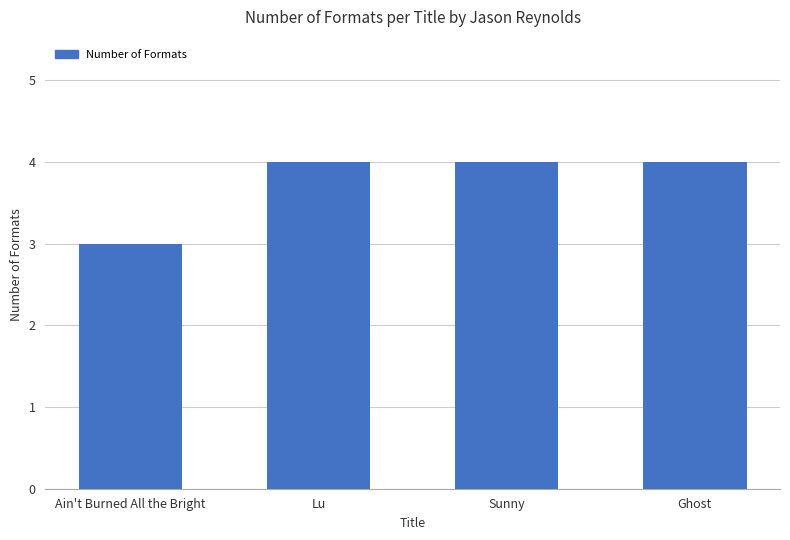

Reading left to right, transcribe all the data shown in this chart.

3	4	4	4